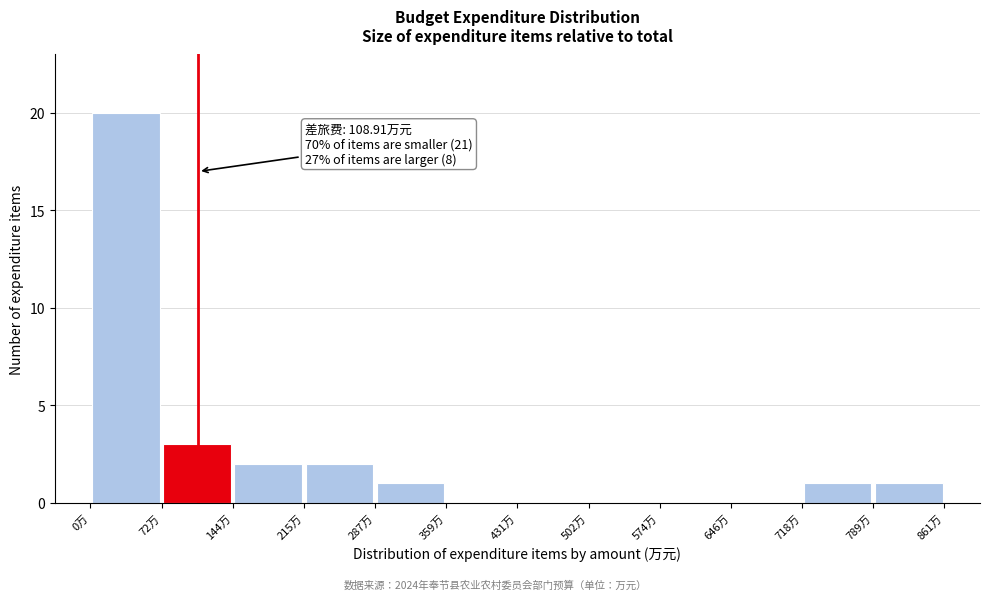

Which range on the x-axis has the tallest bar?

0 to 70